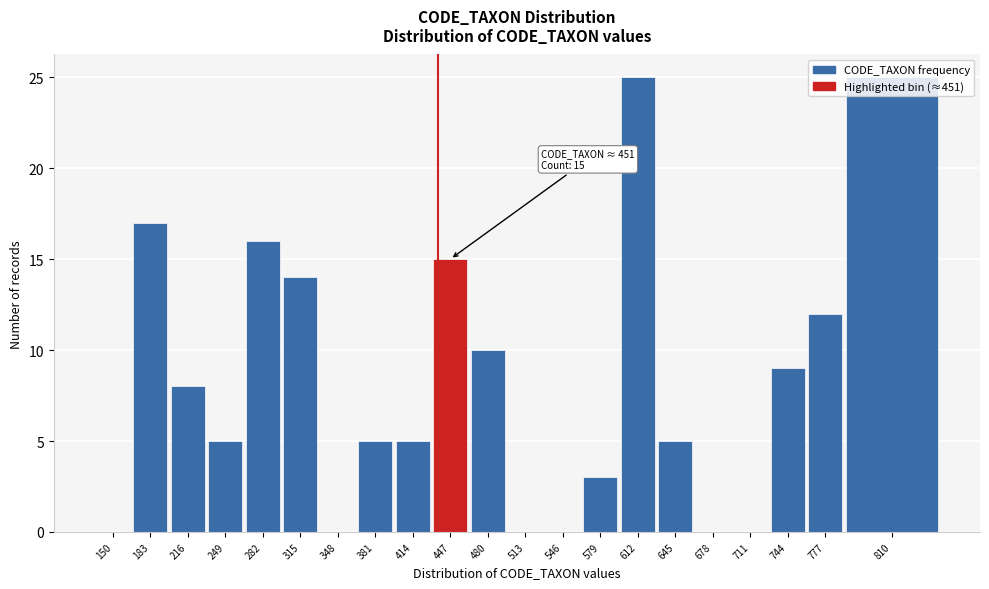

Approximately how many times larger is the value at 744 compared to 183?

0.5